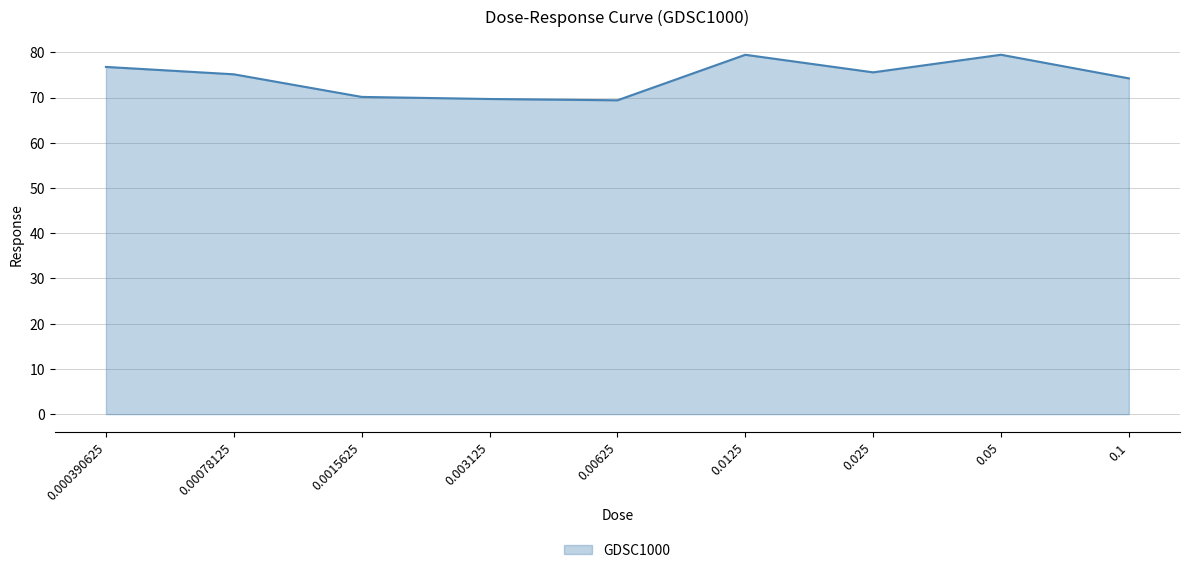

Is it true that the value at 0.000390625 is 137.4?

False